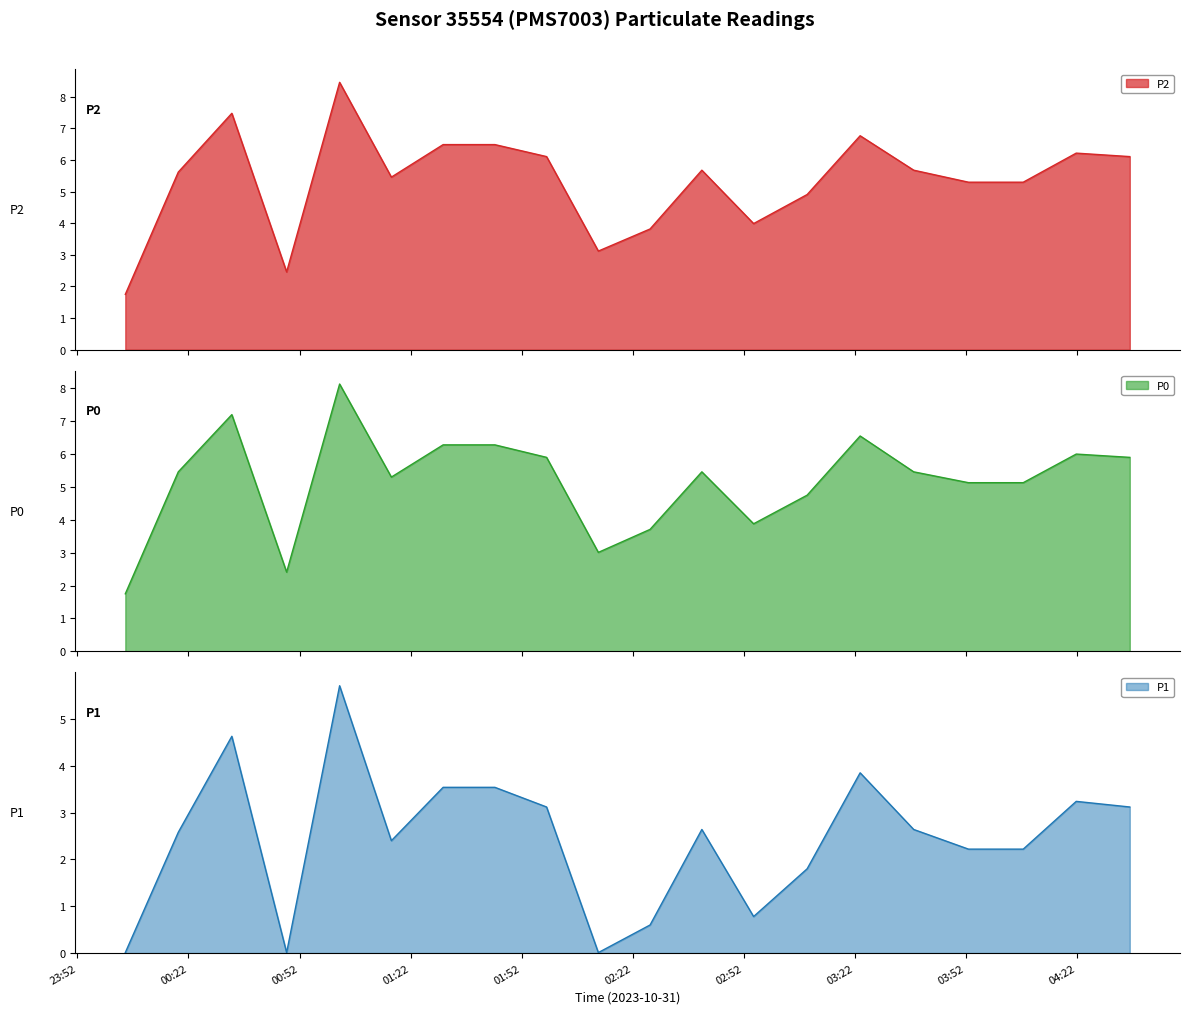

How many data points does each series have?

20